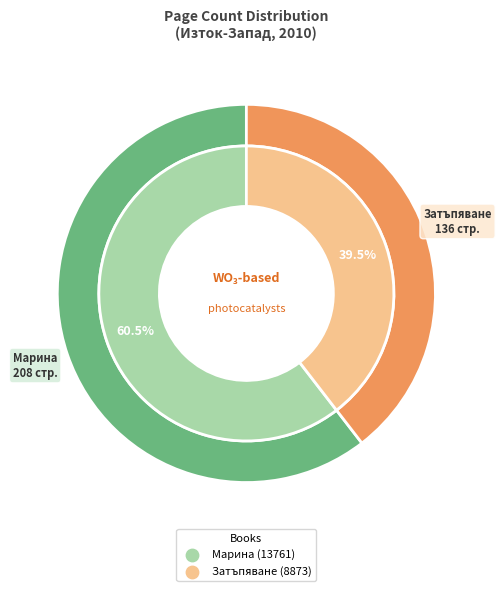

Does Затъпяване (8873) account for over 50% of the chart?

No